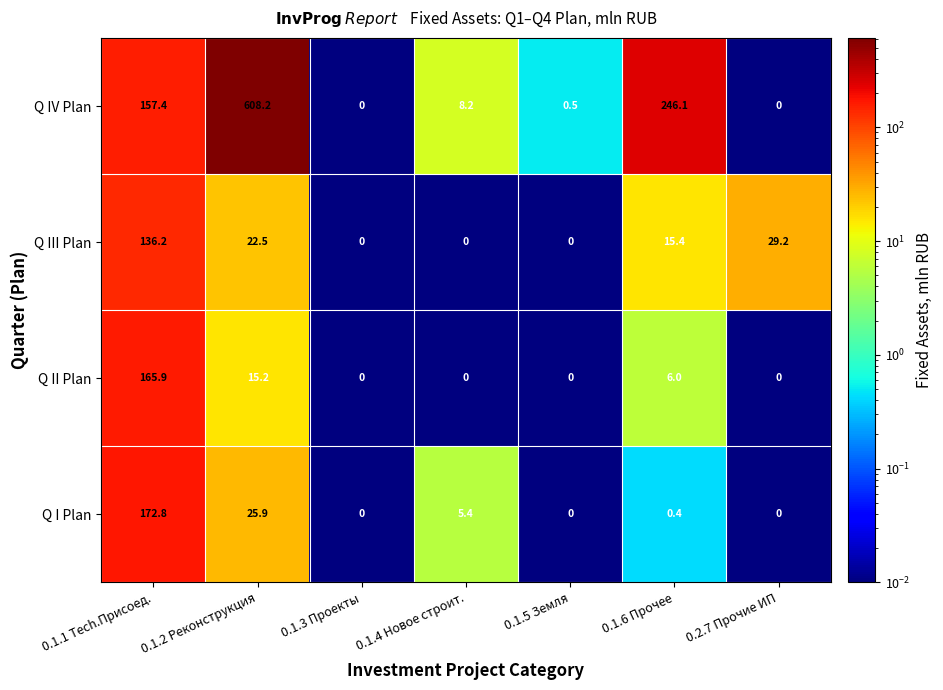

At which label does Q IV Plan reach its peak?

0.1.2 Реконструкция